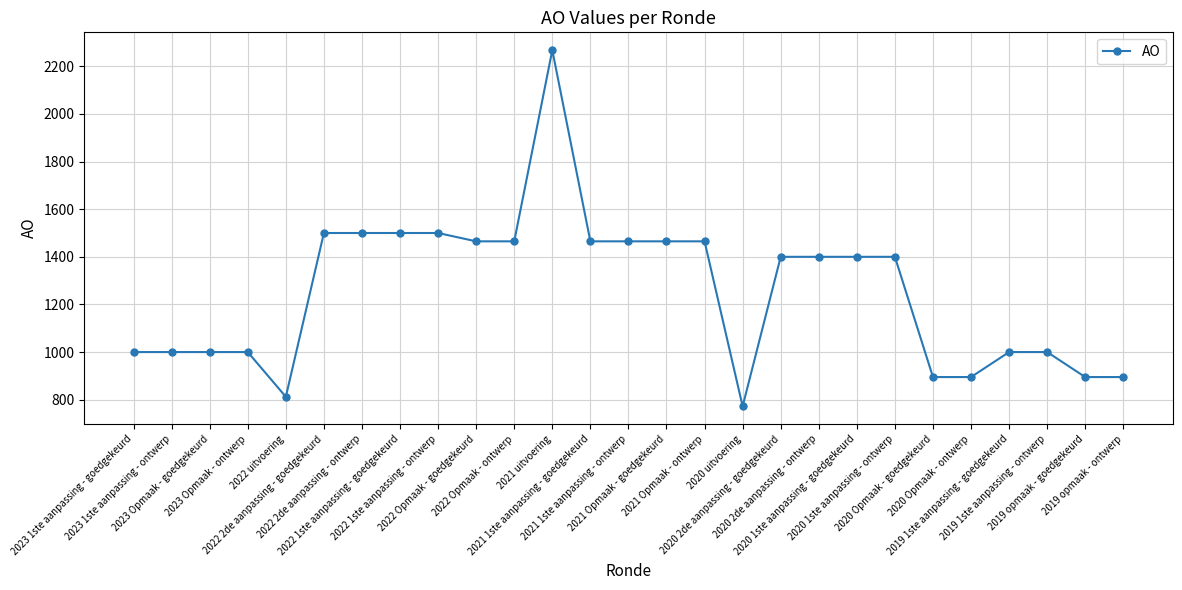

What is the label of the 9th point from the left?

2022 1ste aanpassing - ontwerp